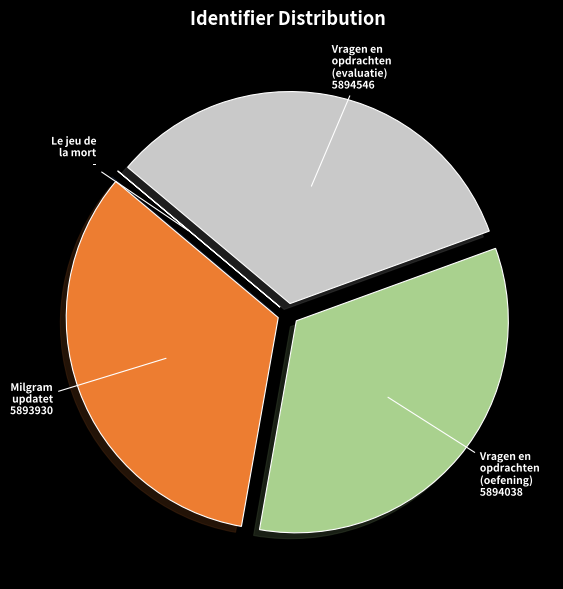

Does any single category account for the majority?

No